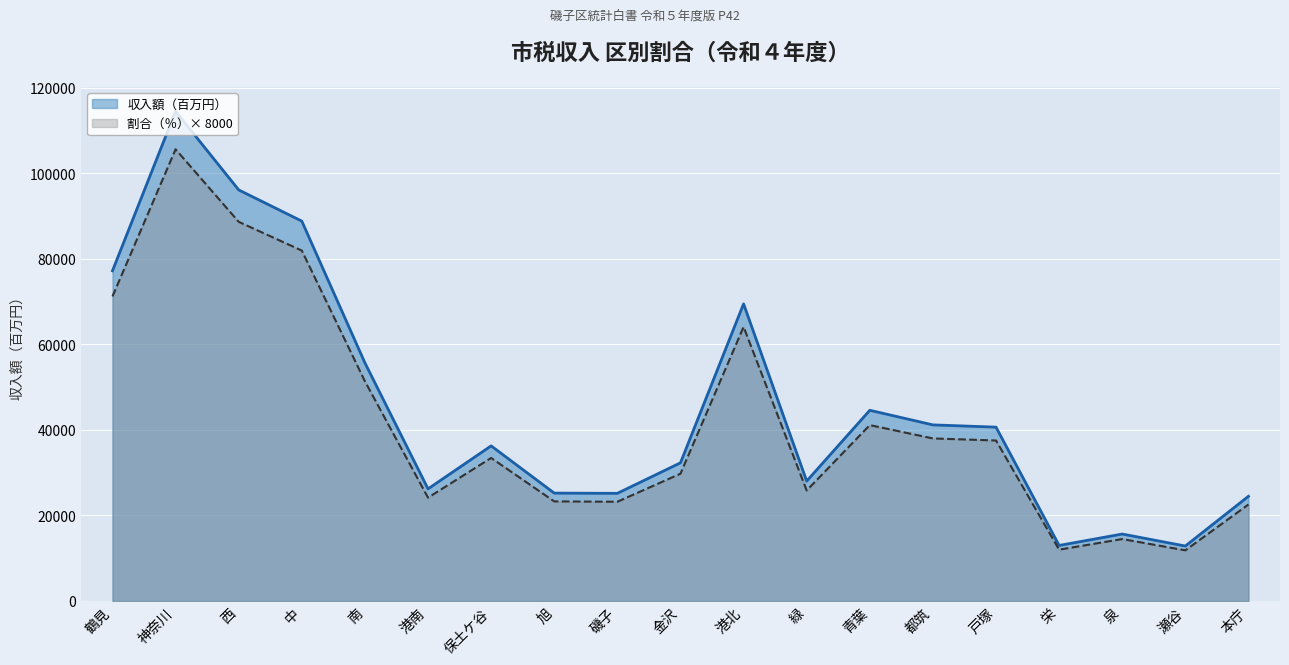

The 収入額（百万円） series shows 30179 at 神奈川. True or false?

False